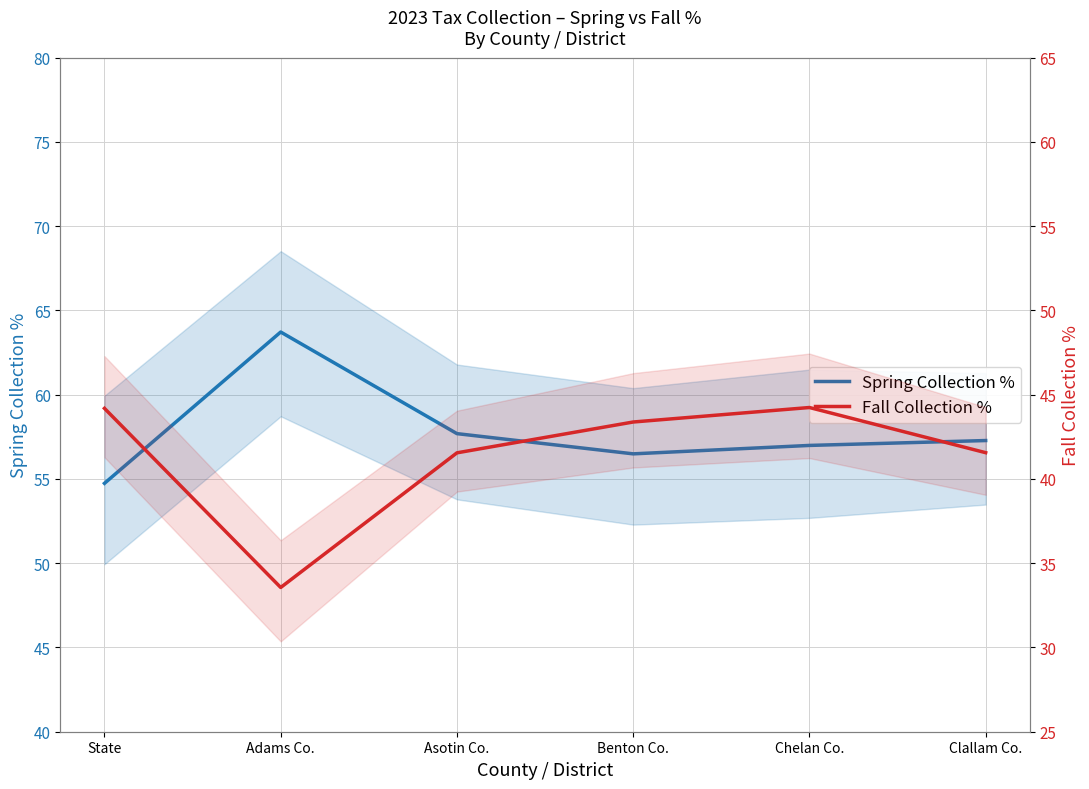

Is this an area chart (filled region under the line)?

No